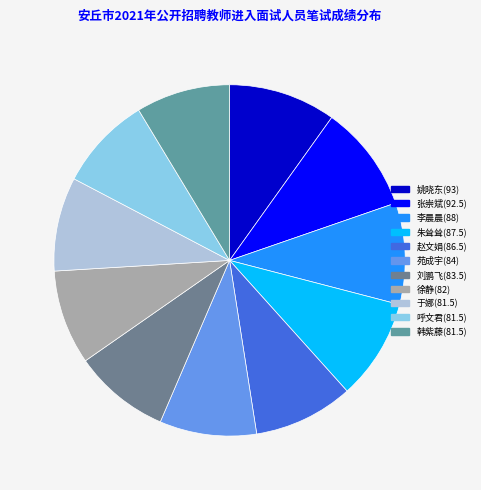

Does any single category account for the majority?

No